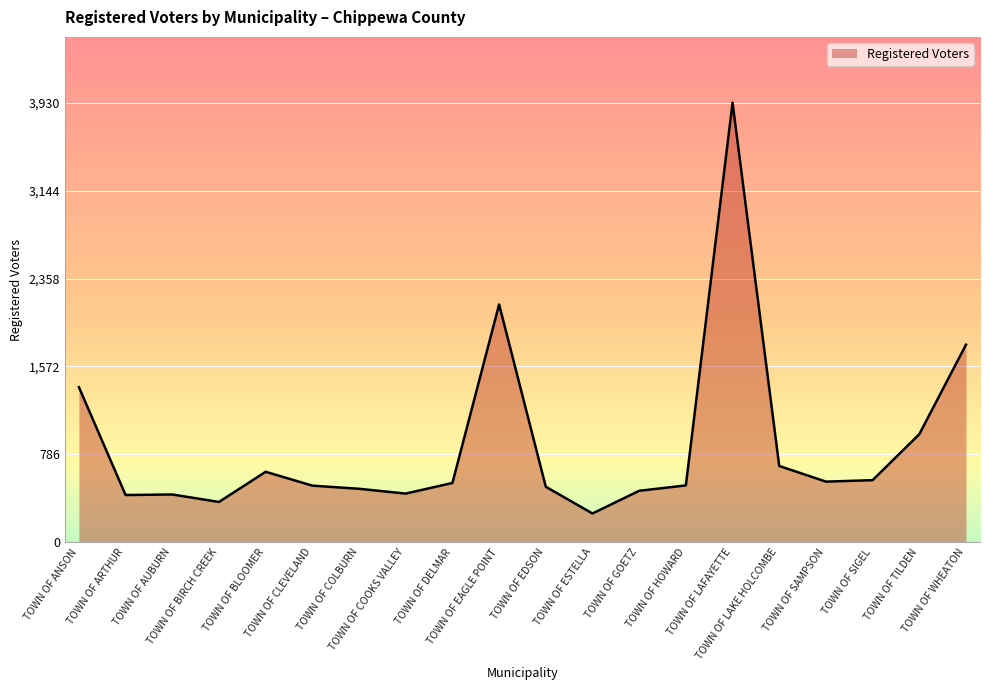

What is the greatest value displayed?

3930